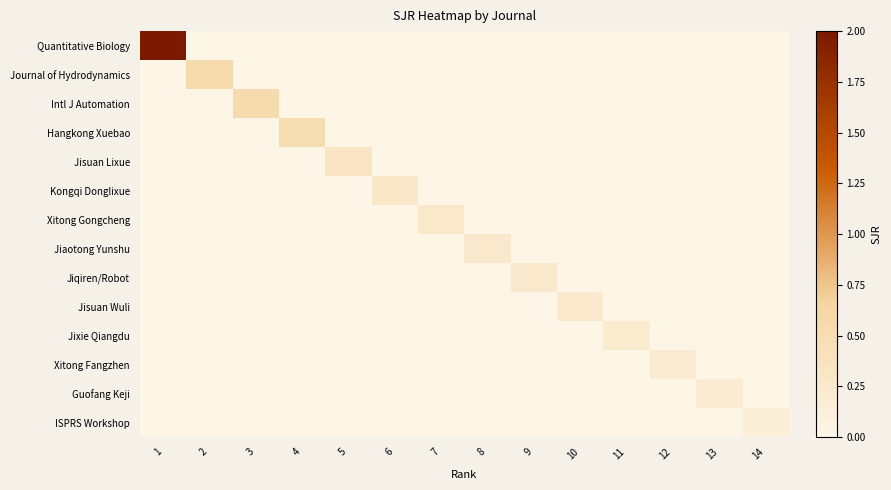

Reading left to right, list all the values displayed in this chart.

Quantitative Biology: 1=20.0	2=0.0	3=0.0	4=0.0	5=0.0	6=0.0	7=0.0	8=0.0	9=0.0	10=0.0	11=0.0	12=0.0	13=0.0	14=0.0
Journal of Hydrodynamics: 1=0.0	2=0.5	3=0.0	4=0.0	5=0.0	6=0.0	7=0.0	8=0.0	9=0.0	10=0.0	11=0.0	12=0.0	13=0.0	14=0.0
Intl J Automation: 1=0.0	2=0.0	3=0.5	4=0.0	5=0.0	6=0.0	7=0.0	8=0.0	9=0.0	10=0.0	11=0.0	12=0.0	13=0.0	14=0.0
Hangkong Xuebao: 1=0.0	2=0.0	3=0.0	4=0.5	5=0.0	6=0.0	7=0.0	8=0.0	9=0.0	10=0.0	11=0.0	12=0.0	13=0.0	14=0.0
Jisuan Lixue: 1=0.0	2=0.0	3=0.0	4=0.0	5=0.3	6=0.0	7=0.0	8=0.0	9=0.0	10=0.0	11=0.0	12=0.0	13=0.0	14=0.0
Kongqi Donglixue: 1=0.0	2=0.0	3=0.0	4=0.0	5=0.0	6=0.3	7=0.0	8=0.0	9=0.0	10=0.0	11=0.0	12=0.0	13=0.0	14=0.0
Xitong Gongcheng: 1=0.0	2=0.0	3=0.0	4=0.0	5=0.0	6=0.0	7=0.3	8=0.0	9=0.0	10=0.0	11=0.0	12=0.0	13=0.0	14=0.0
Jiaotong Yunshu: 1=0.0	2=0.0	3=0.0	4=0.0	5=0.0	6=0.0	7=0.0	8=0.3	9=0.0	10=0.0	11=0.0	12=0.0	13=0.0	14=0.0
Jiqiren/Robot: 1=0.0	2=0.0	3=0.0	4=0.0	5=0.0	6=0.0	7=0.0	8=0.0	9=0.3	10=0.0	11=0.0	12=0.0	13=0.0	14=0.0
Jisuan Wuli: 1=0.0	2=0.0	3=0.0	4=0.0	5=0.0	6=0.0	7=0.0	8=0.0	9=0.0	10=0.2	11=0.0	12=0.0	13=0.0	14=0.0
Jixie Qiangdu: 1=0.0	2=0.0	3=0.0	4=0.0	5=0.0	6=0.0	7=0.0	8=0.0	9=0.0	10=0.0	11=0.2	12=0.0	13=0.0	14=0.0
Xitong Fangzhen: 1=0.0	2=0.0	3=0.0	4=0.0	5=0.0	6=0.0	7=0.0	8=0.0	9=0.0	10=0.0	11=0.0	12=0.2	13=0.0	14=0.0
Guofang Keji: 1=0.0	2=0.0	3=0.0	4=0.0	5=0.0	6=0.0	7=0.0	8=0.0	9=0.0	10=0.0	11=0.0	12=0.0	13=0.2	14=0.0
ISPRS Workshop: 1=0.0	2=0.0	3=0.0	4=0.0	5=0.0	6=0.0	7=0.0	8=0.0	9=0.0	10=0.0	11=0.0	12=0.0	13=0.0	14=0.1